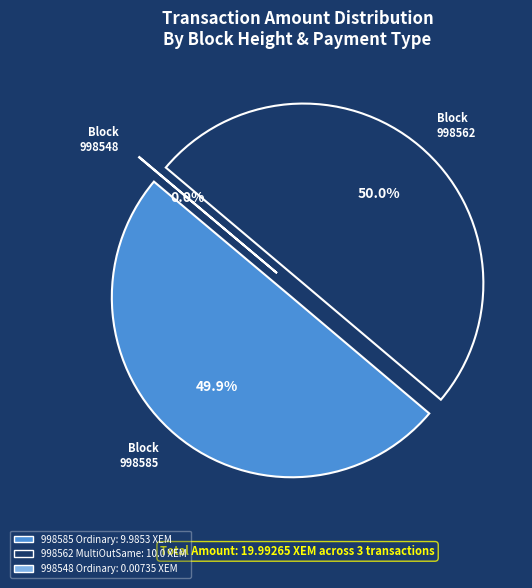

What is the change in value from 998585 (Ordinary Payment) to 998548 (Ordinary Payment)?

-10.0